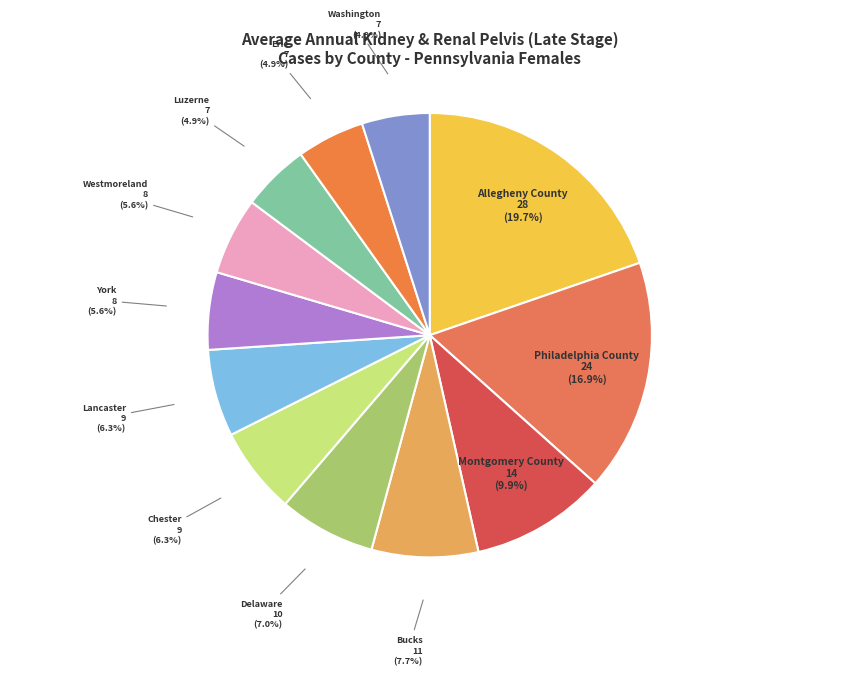

Rank the categories by value from lowest to highest.

Luzerne County, Erie County, Washington County, York County, Westmoreland County, Chester County, Lancaster County, Delaware County, Bucks County, Montgomery County, Philadelphia County, Allegheny County